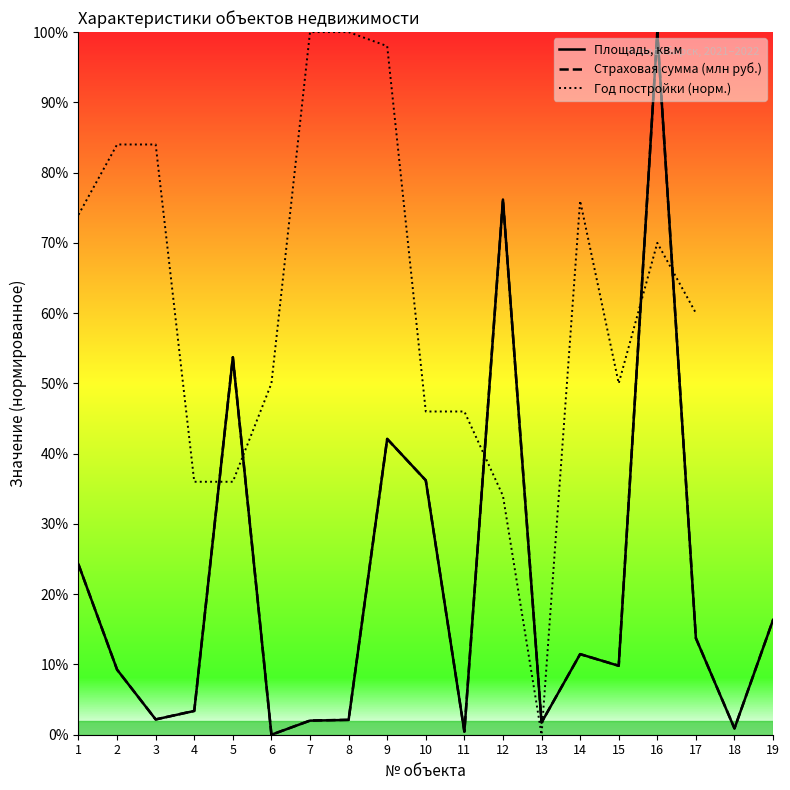

What is the difference between the second highest and second lowest values in the Страховая сумма (млн руб.) series?

75.7